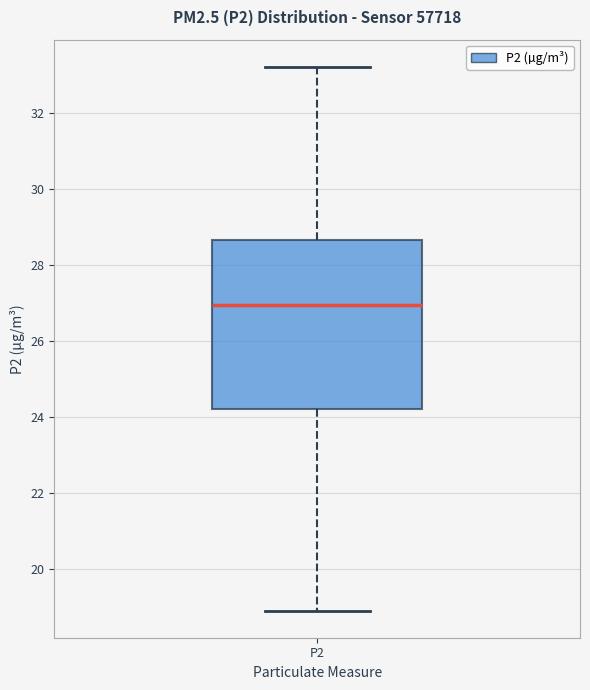

Where is the lower edge of the box for P2 on the y-axis? The values are not printed on the chart, so give them approximately, as read against the axis.

24.2